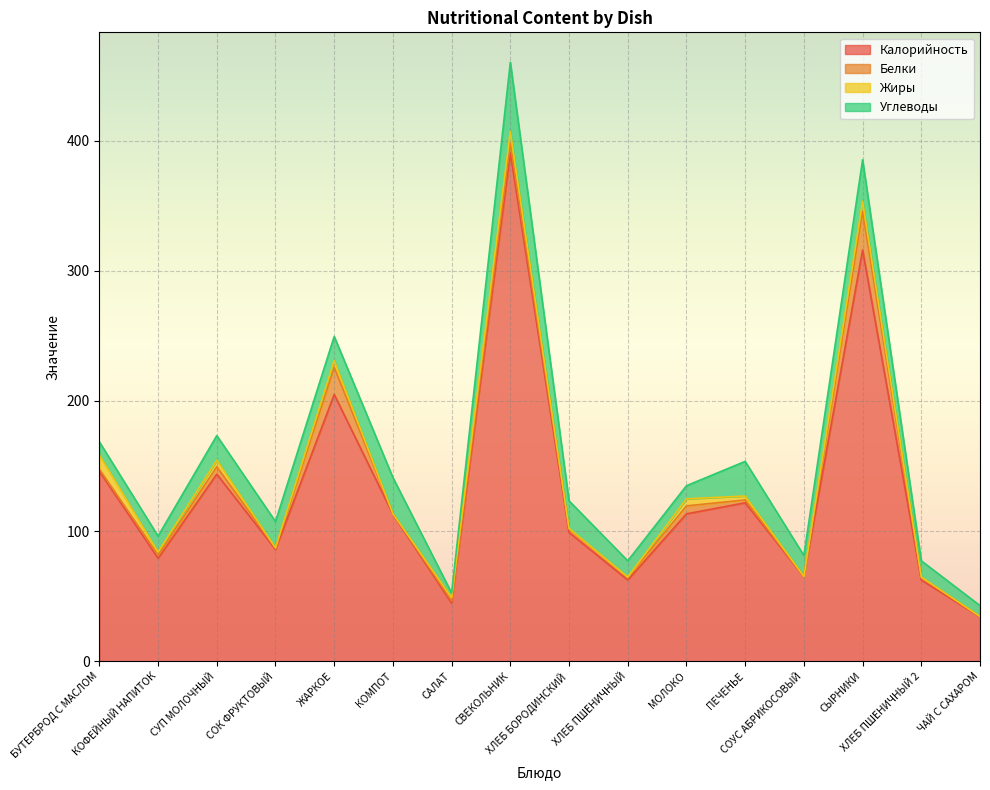

True or false: Калорийность and Углеводы cross at least once.

False